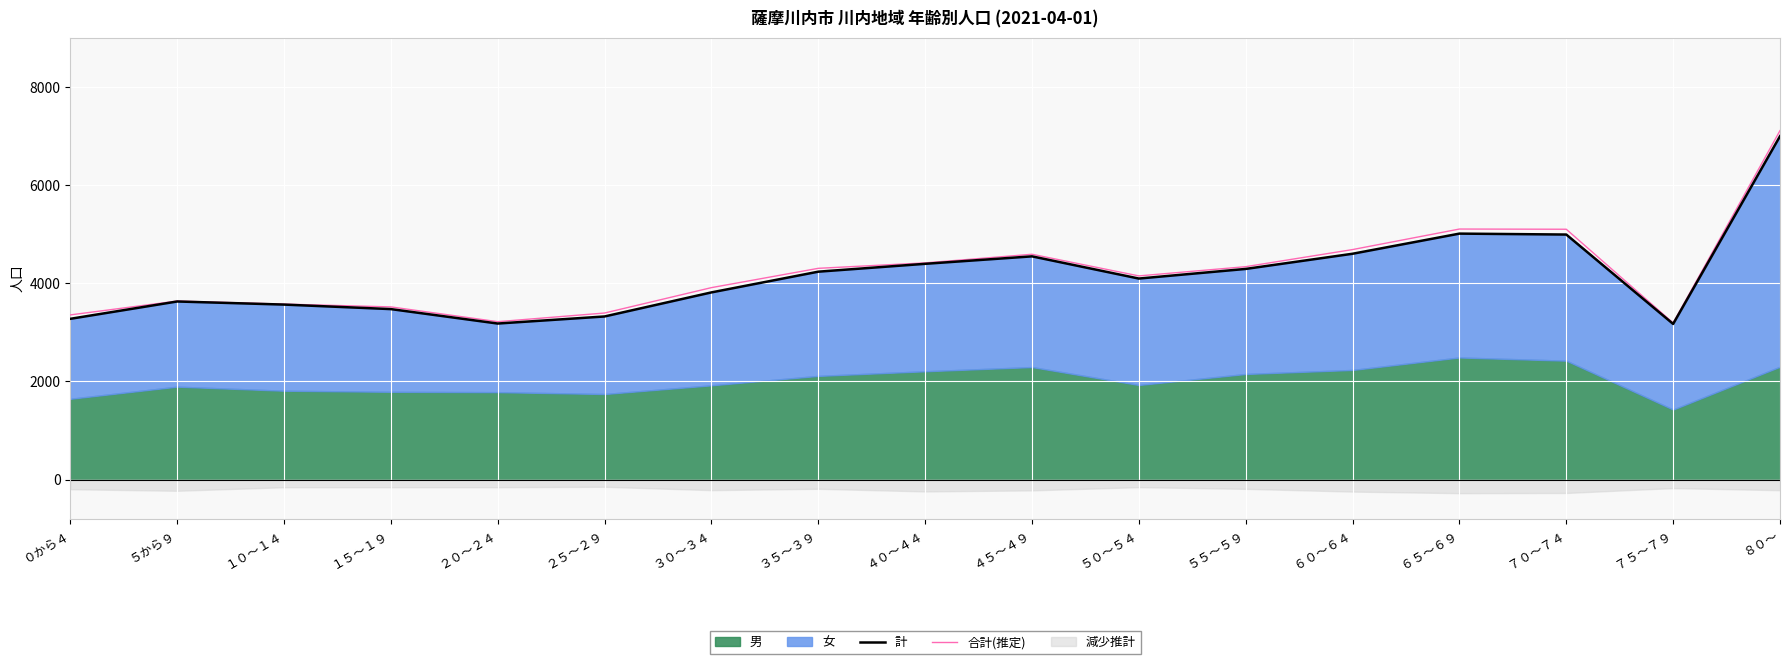

Where is 計 nearest to the value 5080?

６５～６９